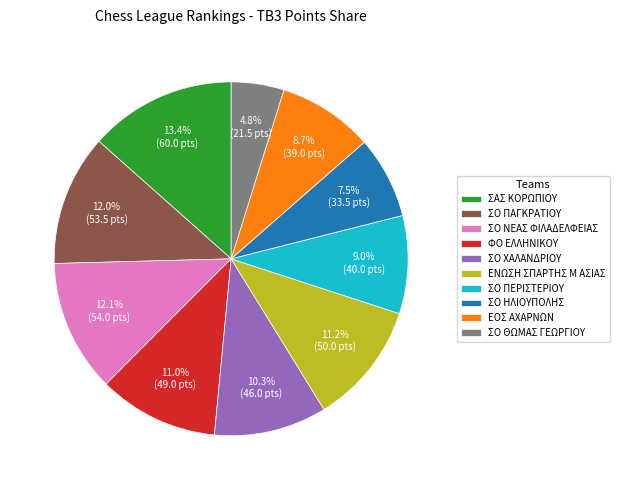

Does ΣΟ ΘΩΜΑΣ ΓΕΩΡΓΙΟΥ account for over 50% of the chart?

No